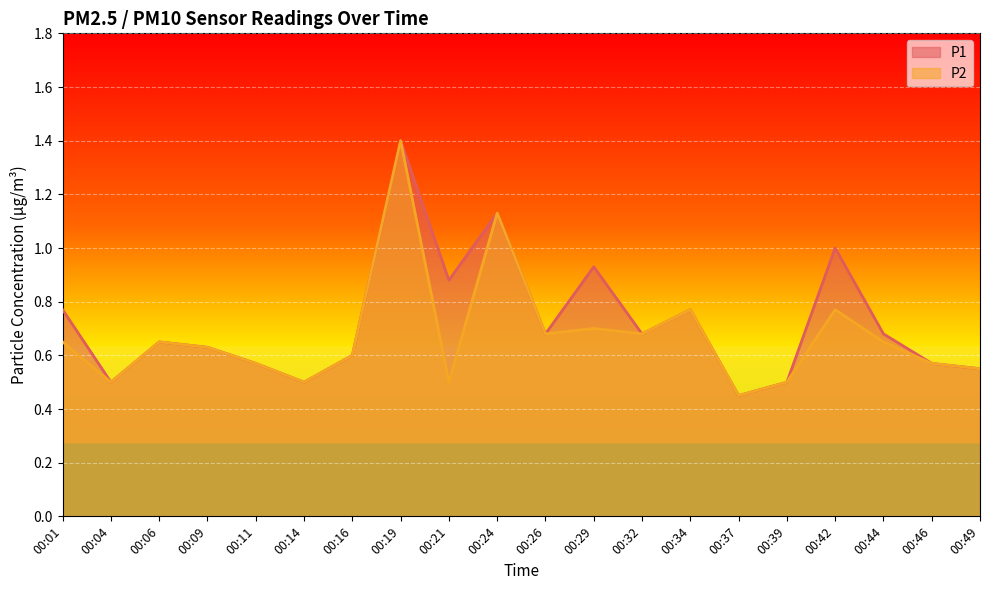

What are all the series names shown in the legend?

P1, P2